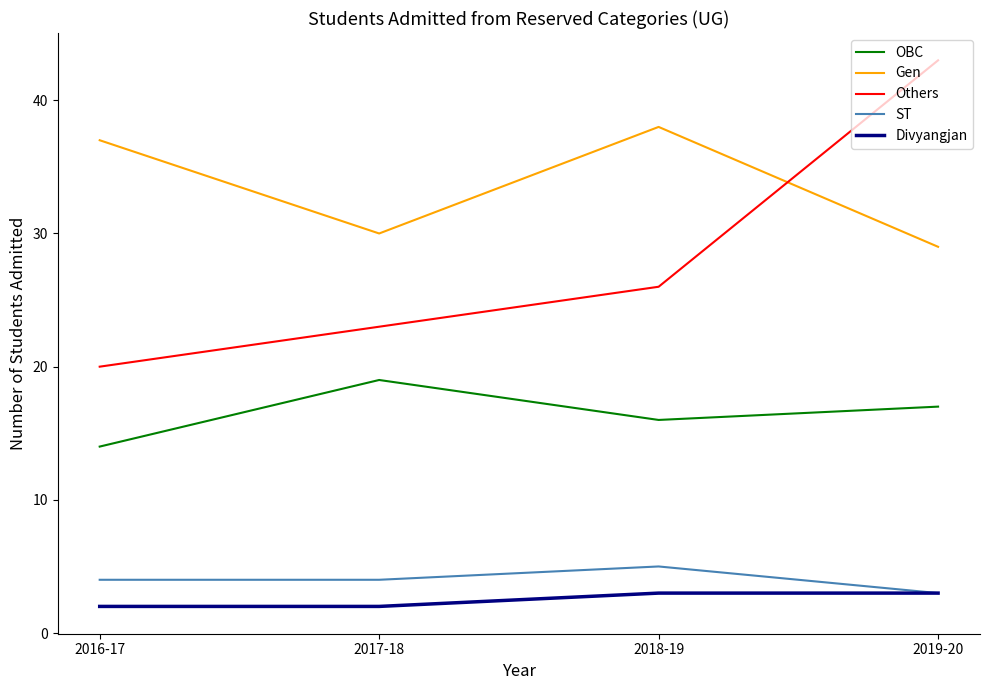

What is the difference between the maximum and minimum values in the ST series?

2